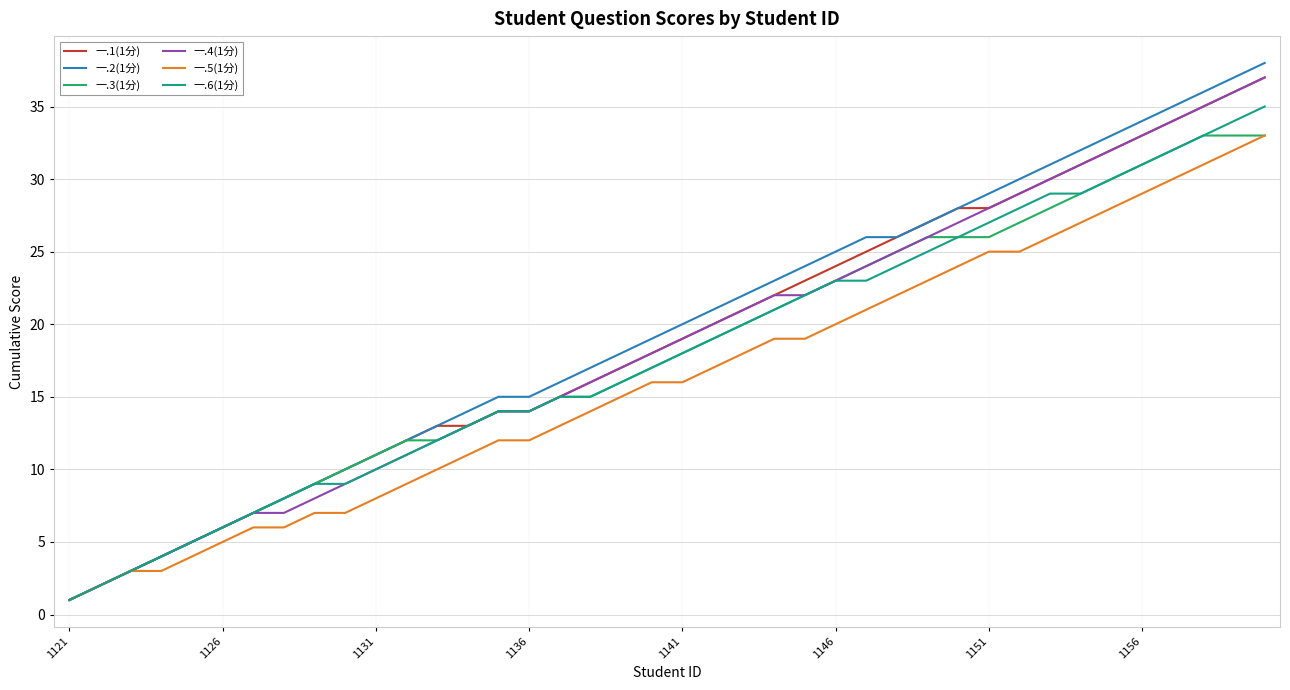

How many lines are shown in the chart?

6